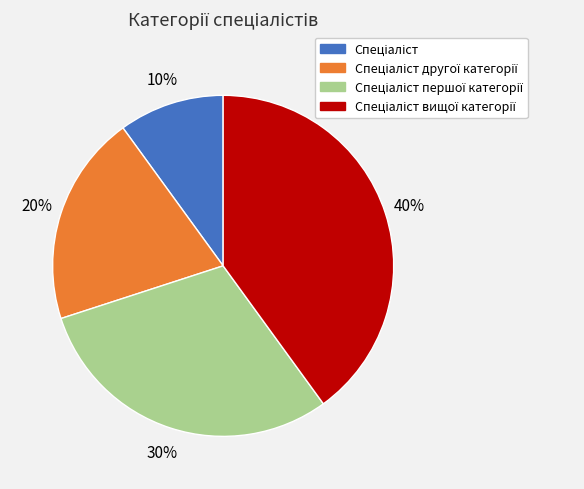

To the nearest percent, what is the average slice percentage?

25%